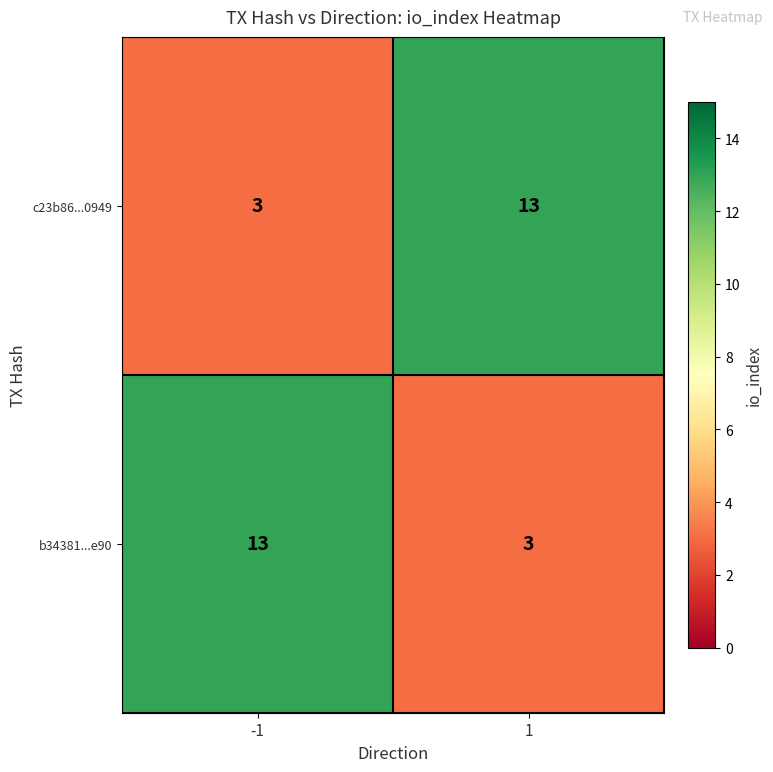

Is it true that b34381...e90 equals 3 at 1?

True